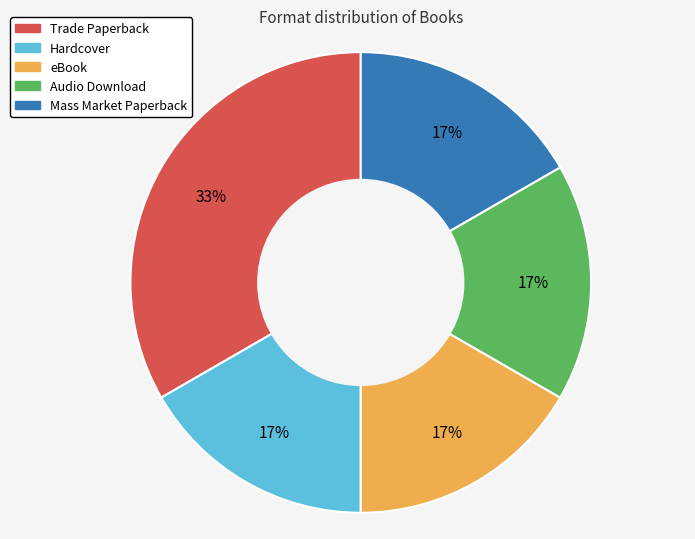

What is the largest slice in the pie chart?

Trade Paperback